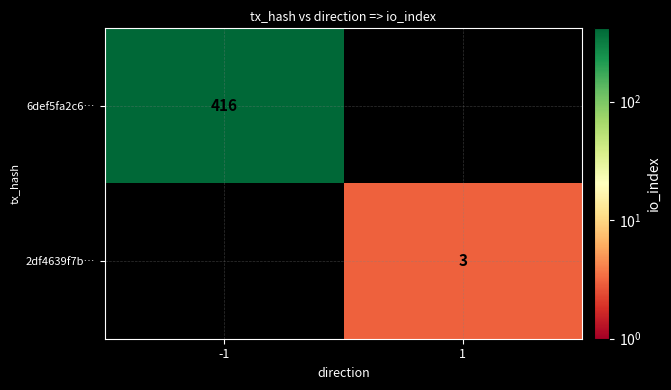

The value of 2df4639f7b… at 1 is 3. True or false?

True